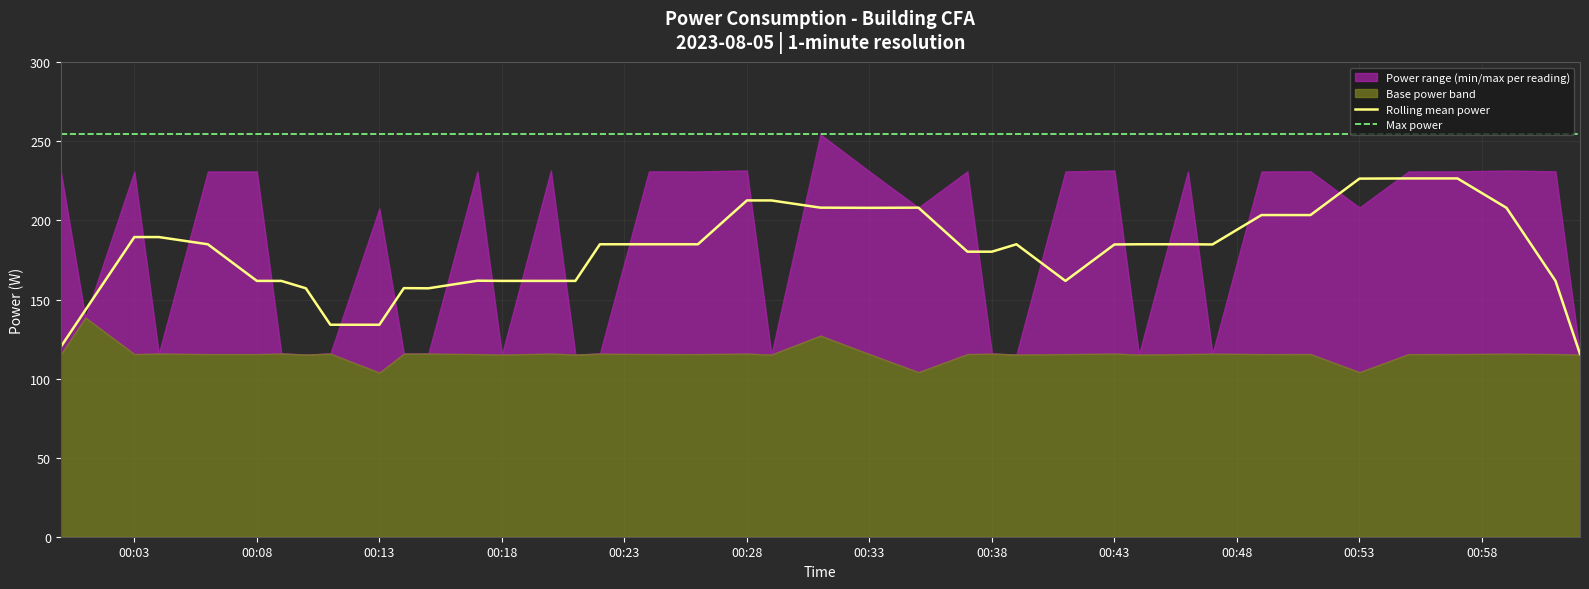

The value of Max power at 00:08 is 254.4. True or false?

True